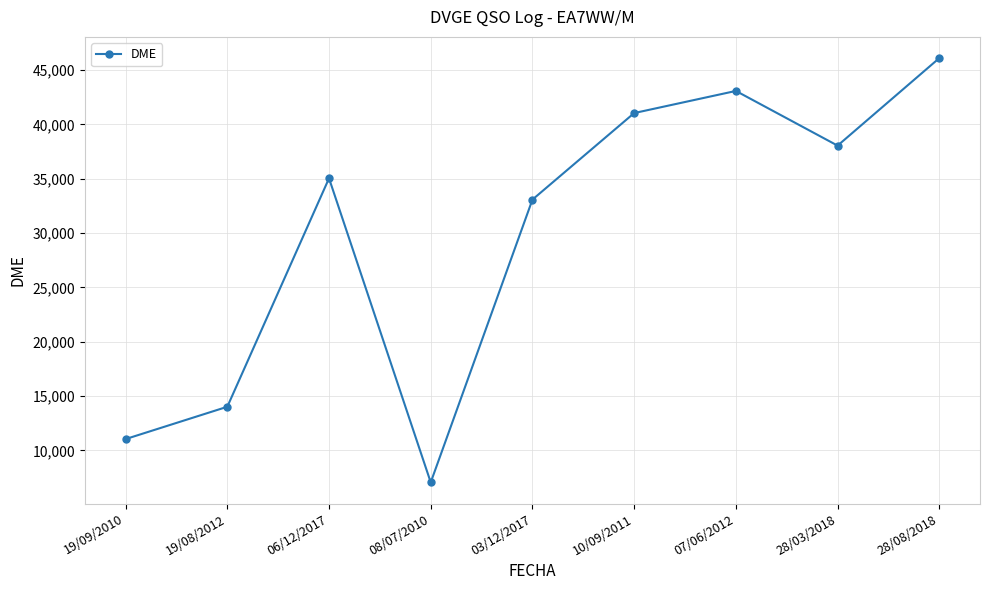

What is the average value?

29829